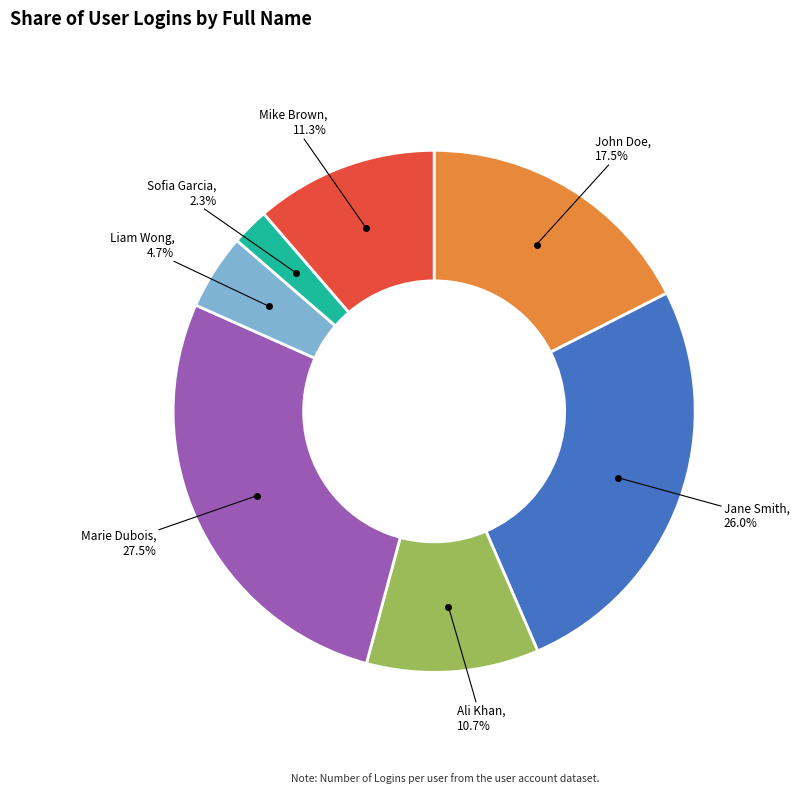

Rank the categories by value from highest to lowest.

Marie Dubois, Jane Smith, John Doe, Mike Brown, Ali Khan, Liam Wong, Sofia Garcia